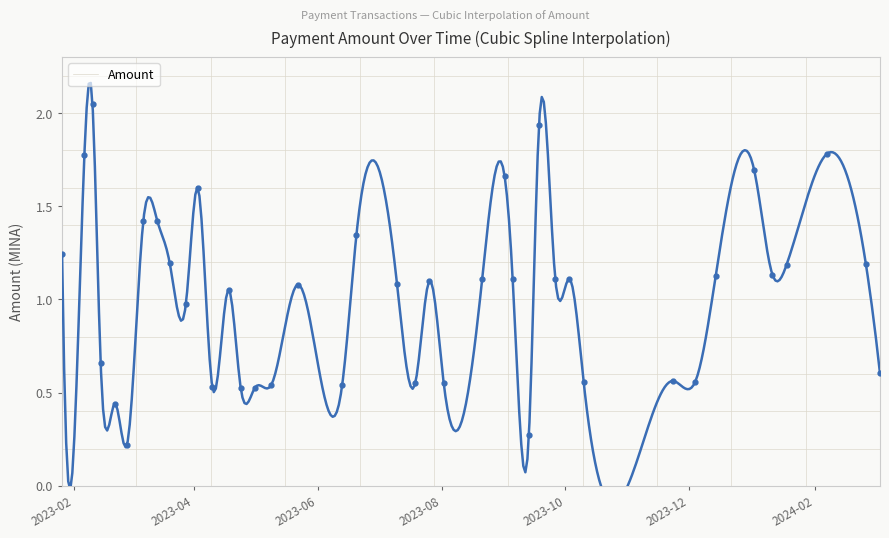

List the labels in order of value, smallest first.

2023-02-27, 2023-09-13, 2023-02-21, 2023-05-01, 2023-04-24, 2023-04-10, 2023-05-09, 2023-06-13, 2023-07-19, 2023-08-02, 2023-10-10, 2023-12-04, 2023-11-23, 2024-03-04, 2023-02-14, 2023-03-28, 2023-04-18, 2023-05-22, 2023-07-10, 2023-07-26, 2023-08-21, 2023-09-05, 2023-09-26, 2023-10-03, 2023-12-14, 2024-01-11, 2024-01-18, 2024-02-26, 2023-03-20, 2023-01-26, 2023-06-20, 2023-03-07, 2023-03-14, 2023-04-03, 2023-09-01, 2024-01-02, 2023-02-06, 2024-02-07, 2023-09-18, 2023-02-10